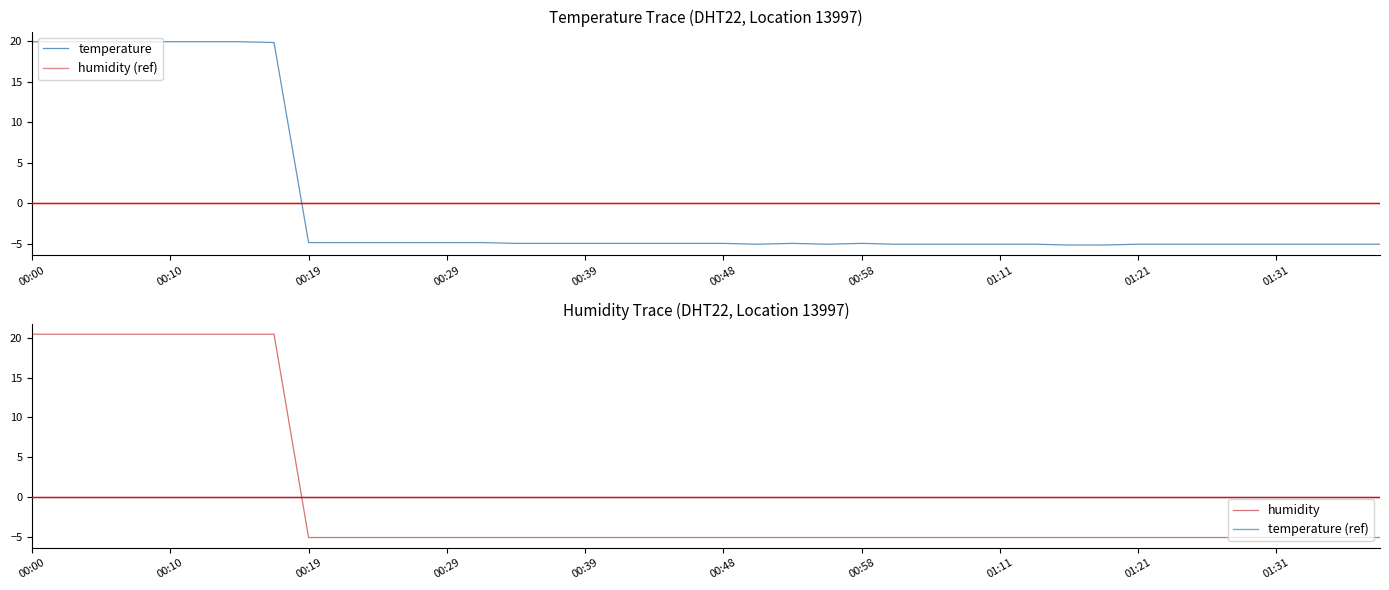

Rank the series at 10 from lowest to highest value.

humidity, temperature, humidity (ref), temperature (ref)